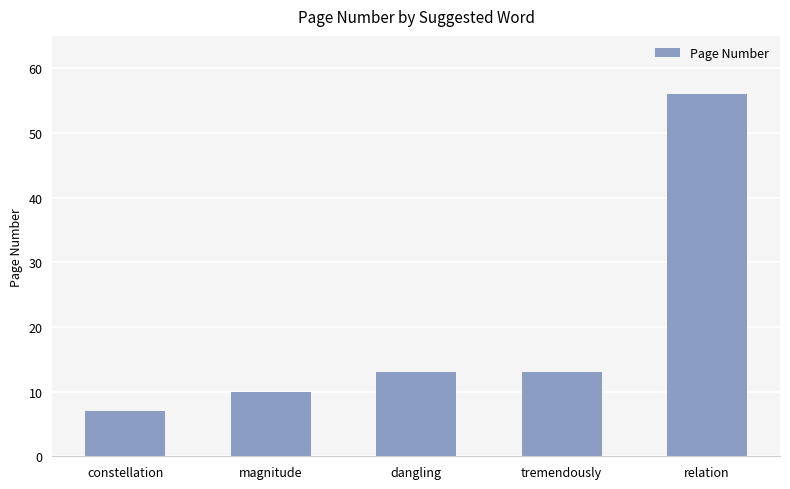

The value at magnitude is 10. True or false?

True